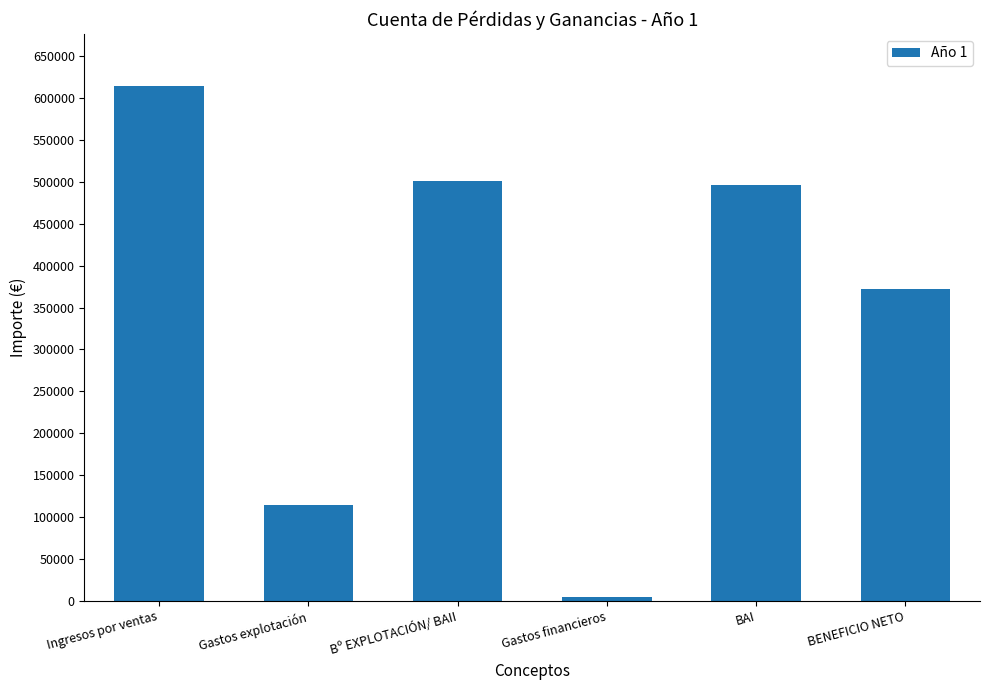

Between BAI and Ingresos por ventas, which is larger?

Ingresos por ventas